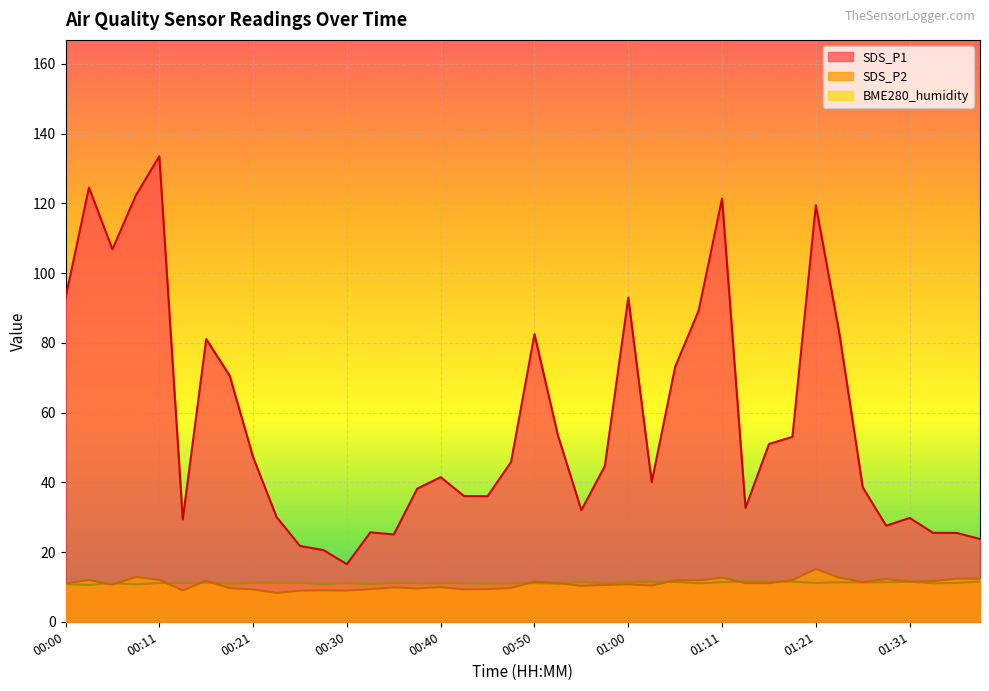

What is the smallest value displayed?

8.3